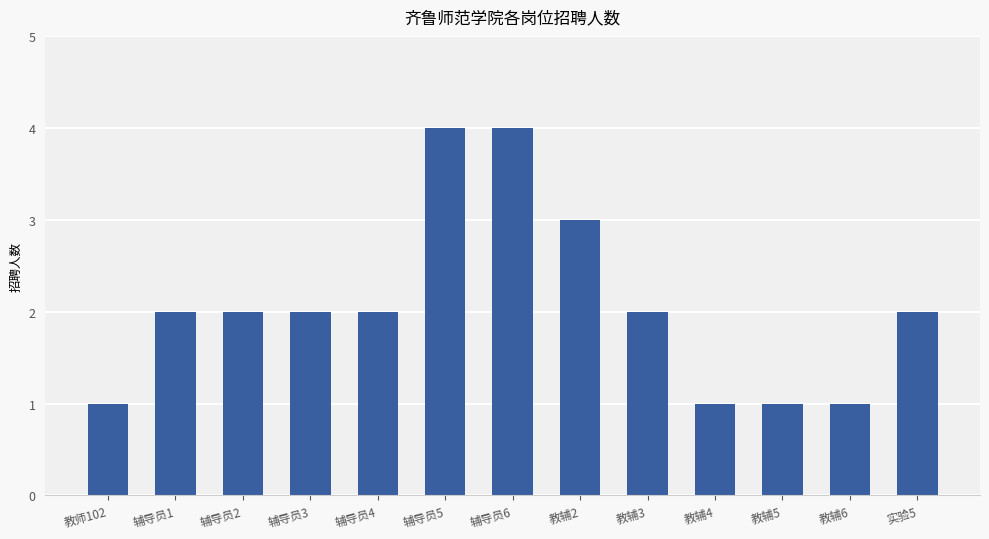

Reading right to left, extract all data points from this chart.

实验5=2	教辅6=1	教辅5=1	教辅4=1	教辅3=2	教辅2=3	辅导员6=4	辅导员5=4	辅导员4=2	辅导员3=2	辅导员2=2	辅导员1=2	教师102=1